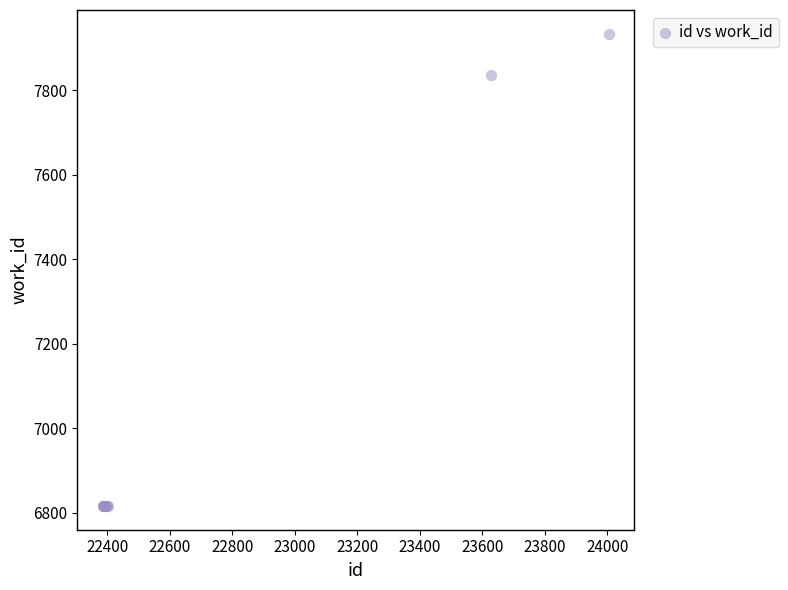

What Y value in the scatter plot is closest to 7375?

7837